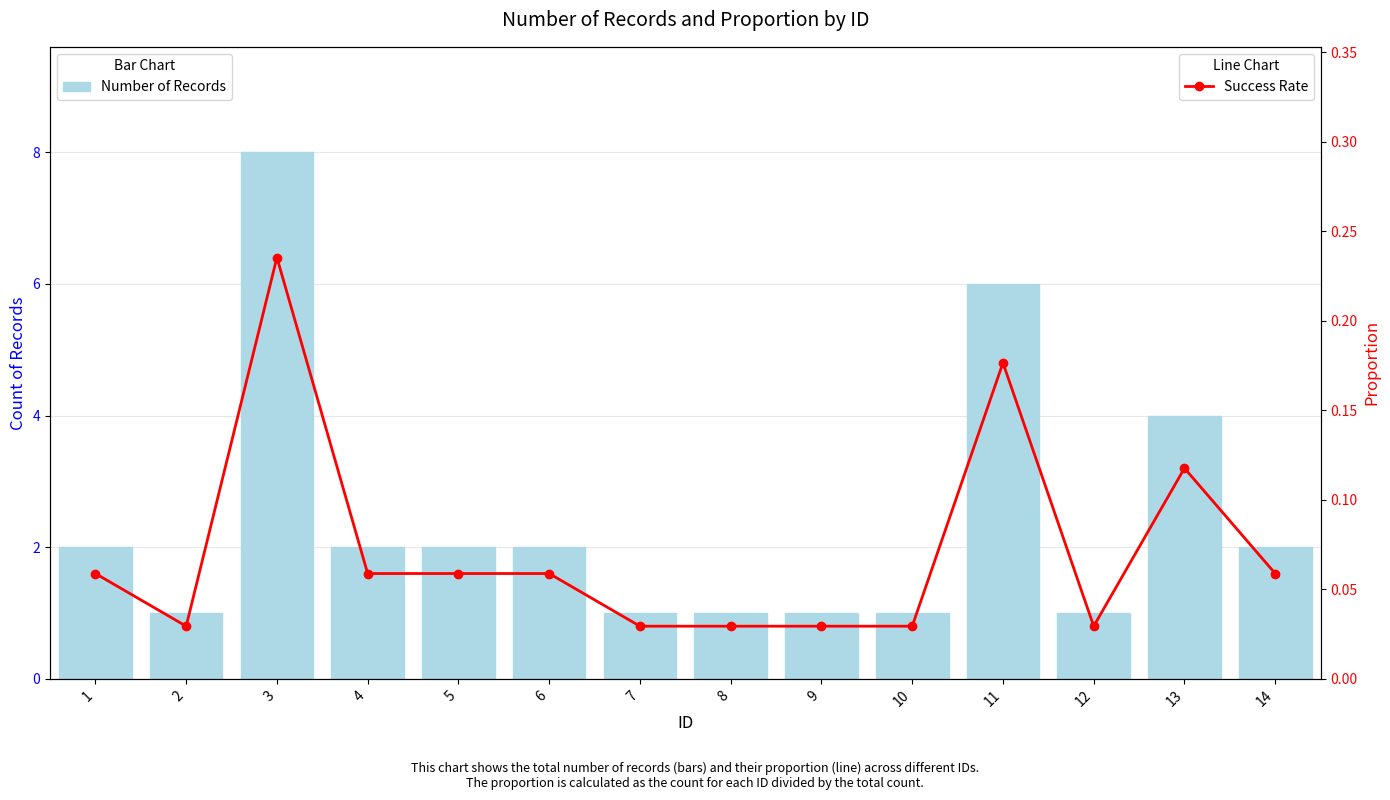

Reading left to right, list all the values displayed in this chart.

Number of Records: 1=2.0	2=1.0	3=8.0	4=2.0	5=2.0	6=2.0	7=1.0	8=1.0	9=1.0	10=1.0	11=6.0	12=1.0	13=4.0	14=2.0
Success Rate: 1=0.1	2=0.0	3=0.2	4=0.1	5=0.1	6=0.1	7=0.0	8=0.0	9=0.0	10=0.0	11=0.2	12=0.0	13=0.1	14=0.1